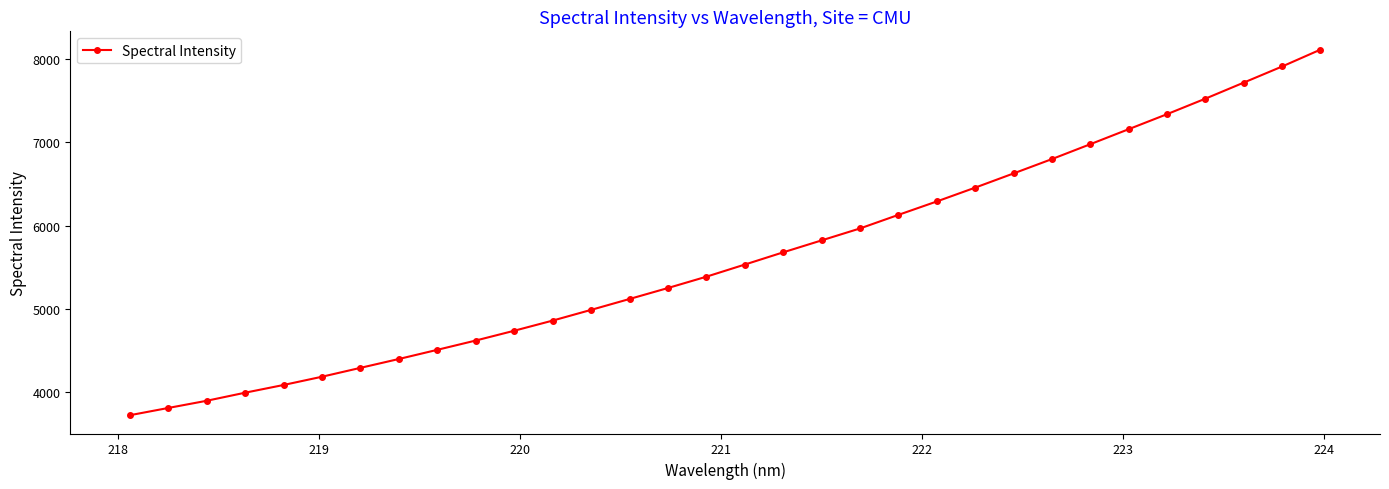

What is the value of the 28th point from the left?

7339.4